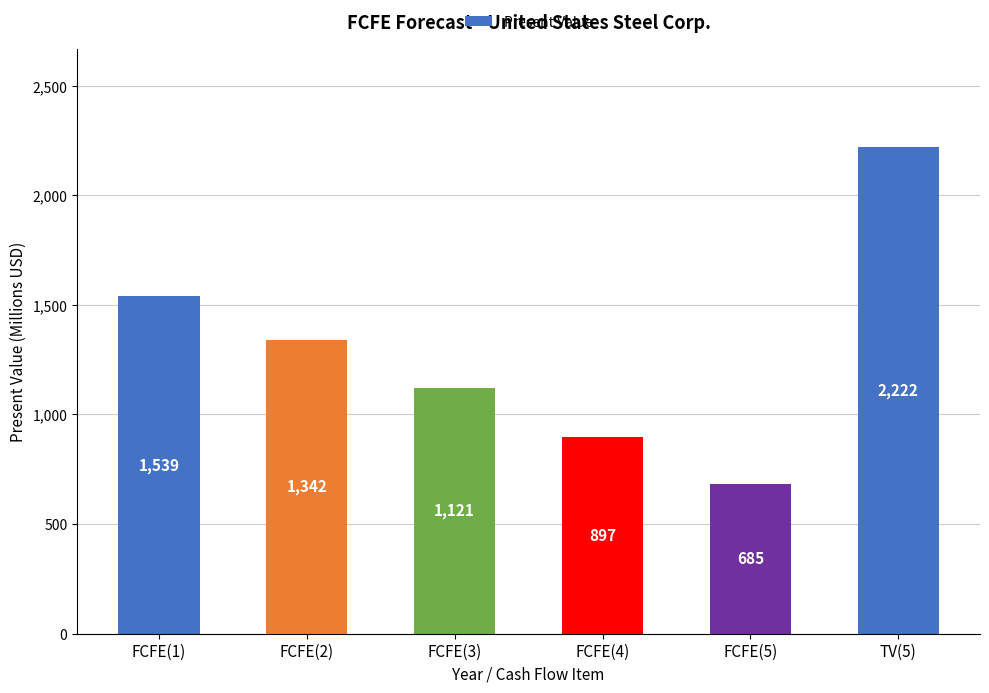

Reading left to right, list all the values displayed in this chart.

FCFE(1)=1539	FCFE(2)=1342	FCFE(3)=1121	FCFE(4)=897	FCFE(5)=685	TV(5)=2222